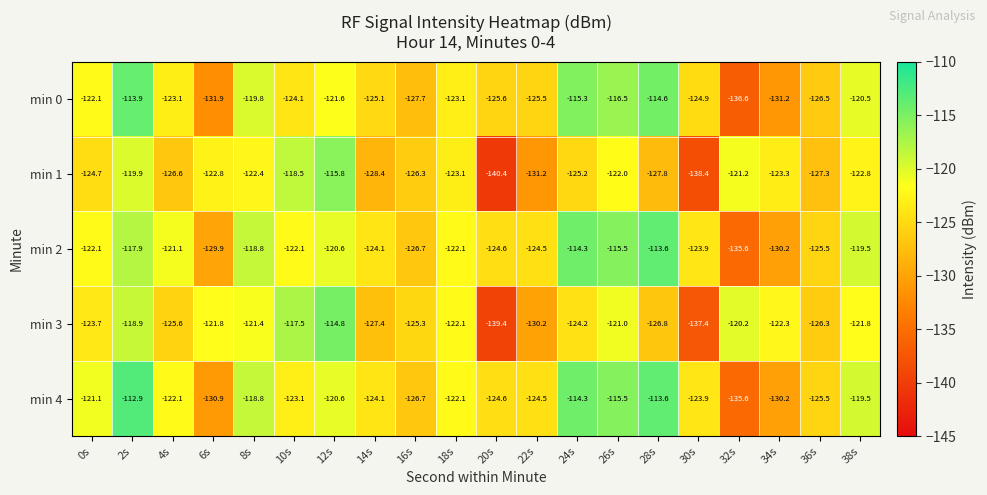

What is the total value across all series at 34s?

-637.2